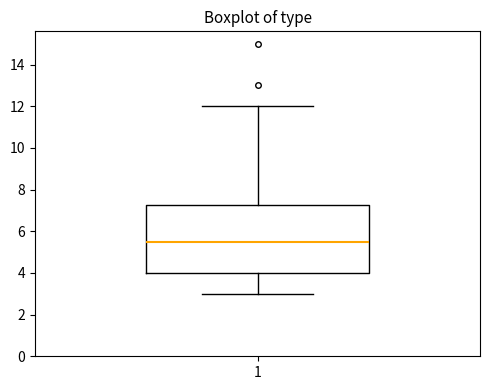

Where is the lower edge of the box at x = 1 on the y-axis? The values are not printed on the chart, so give them approximately, as read against the axis.

4.0